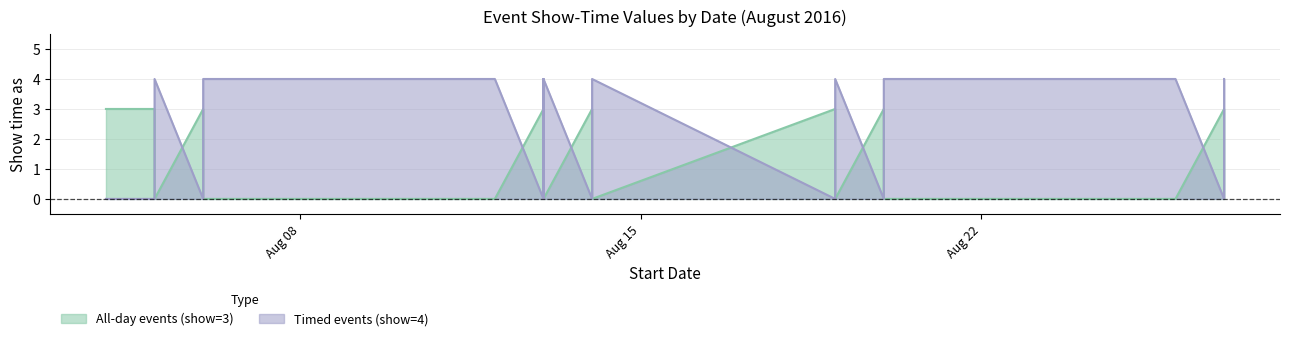

Which series has the widest spread of values?

Timed events (show=4)